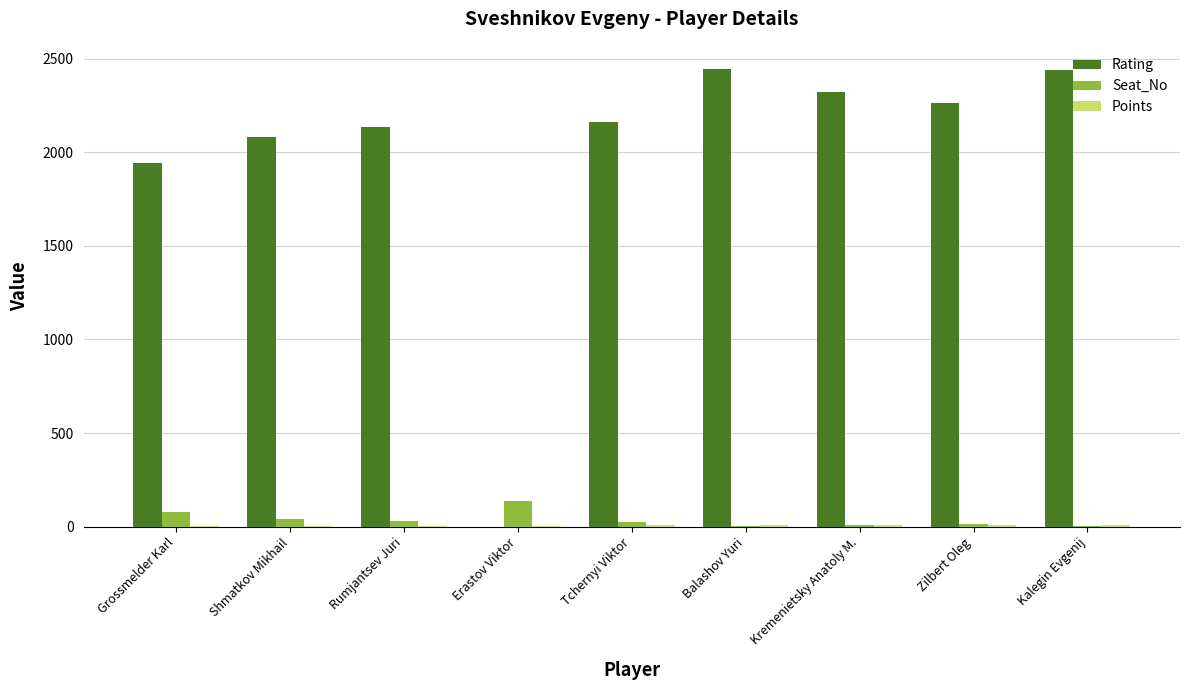

The value of Rating at Erastov Viktor is 0.0. True or false?

True